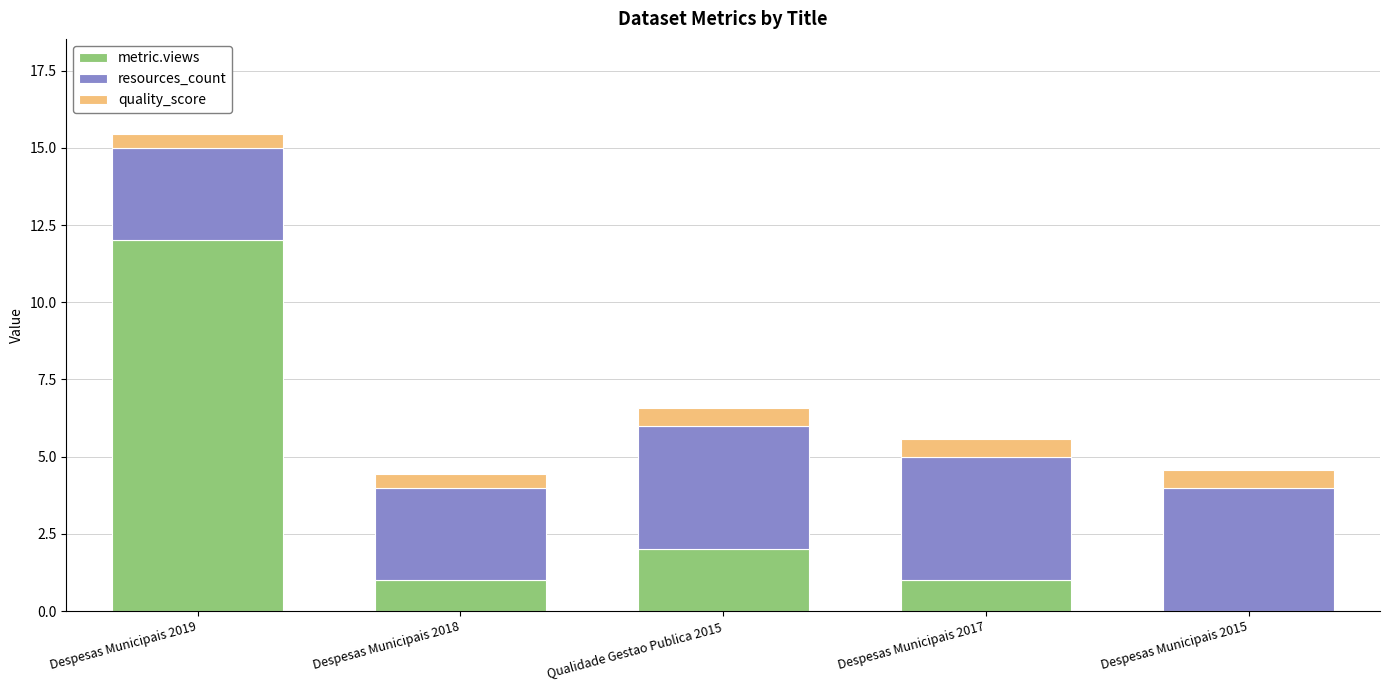

At which category is the sum across all series the highest?

Despesas Municipais 2019